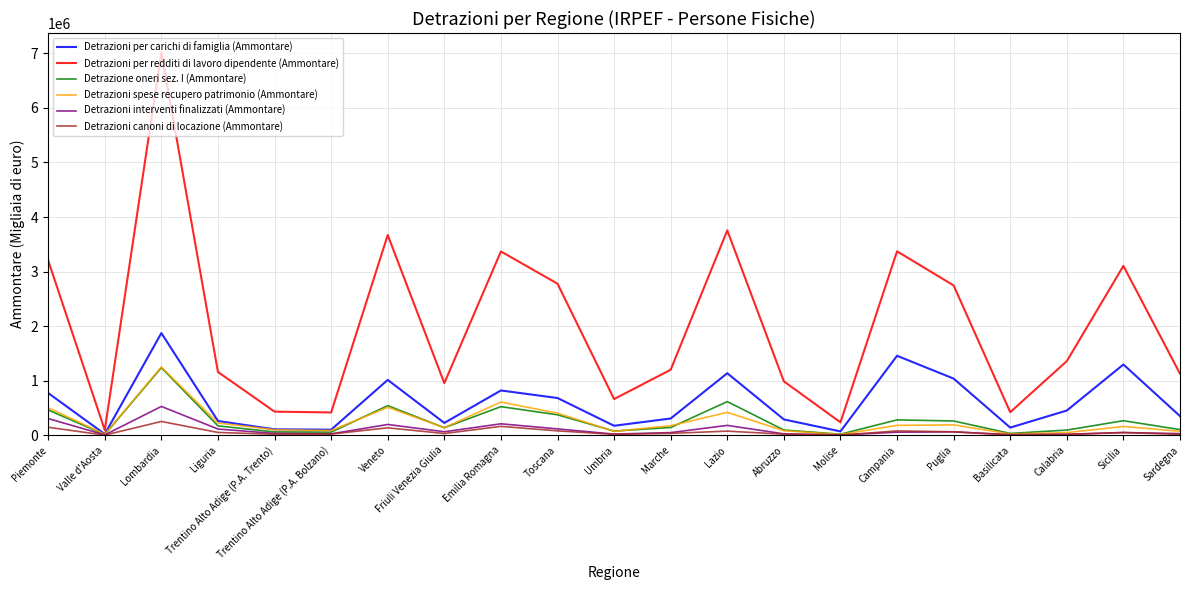

How many lines are shown in the chart?

6